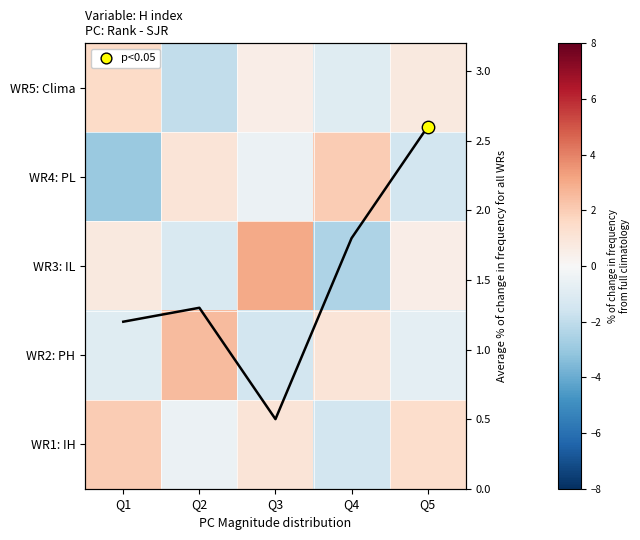

What is the smallest value displayed?

-3.0